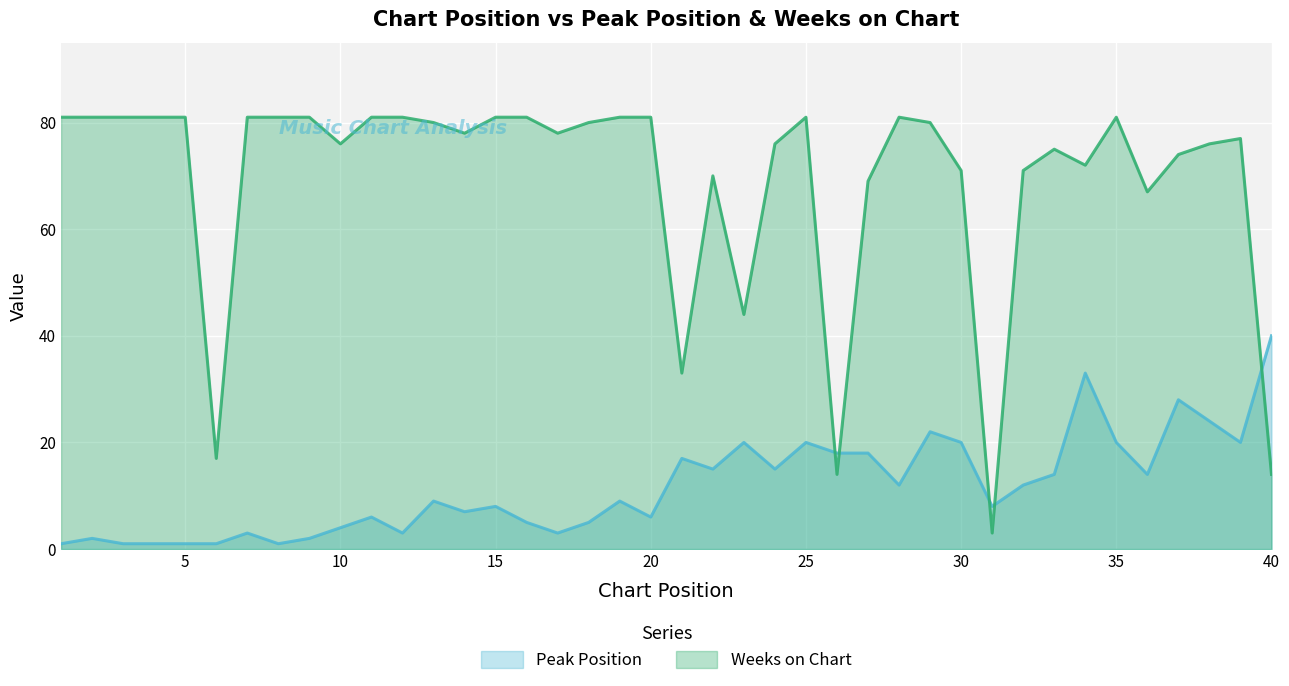

Does the chart display data point markers on the line(s)?

No